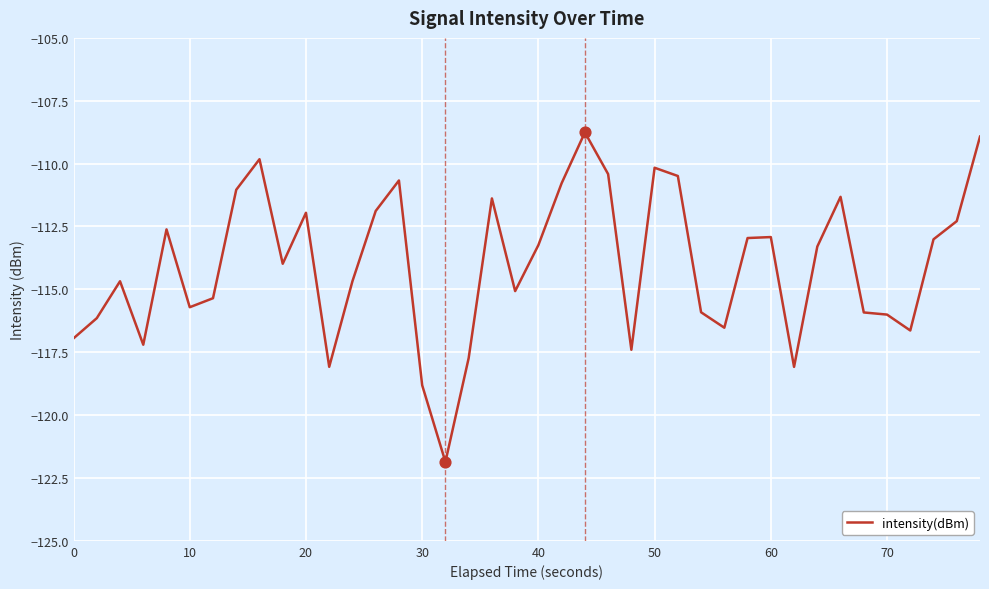

What is the difference between the maximum and minimum values?

13.1